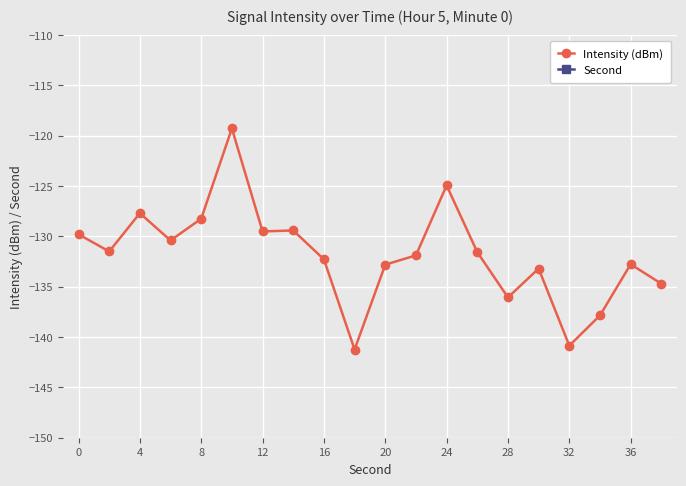

Which series has the largest range (max minus min)?

Second